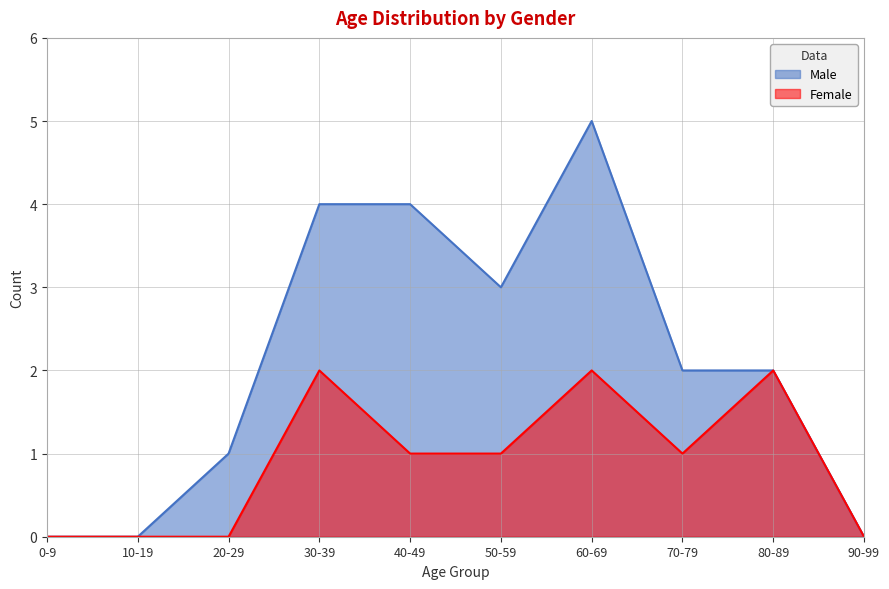

True or false: Male and Female cross at least once.

False